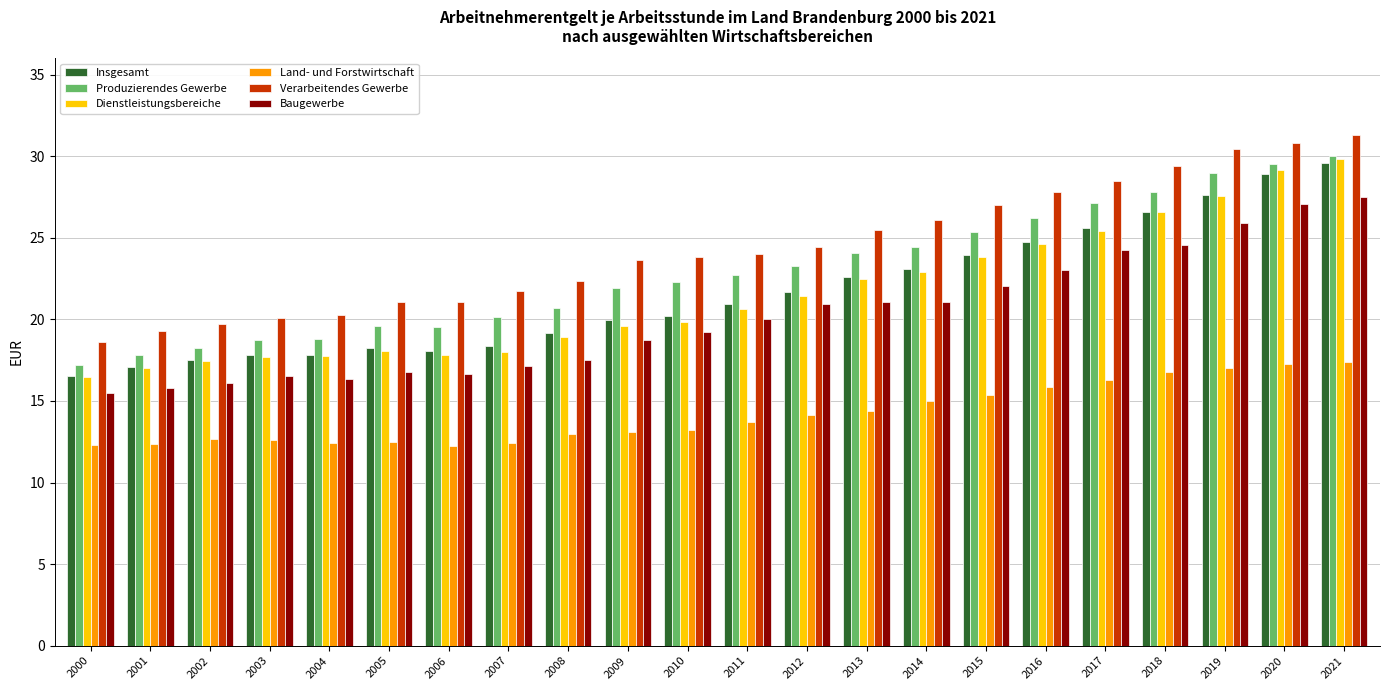

What is the lowest value of the Land- und Forstwirtschaft series?

12.2